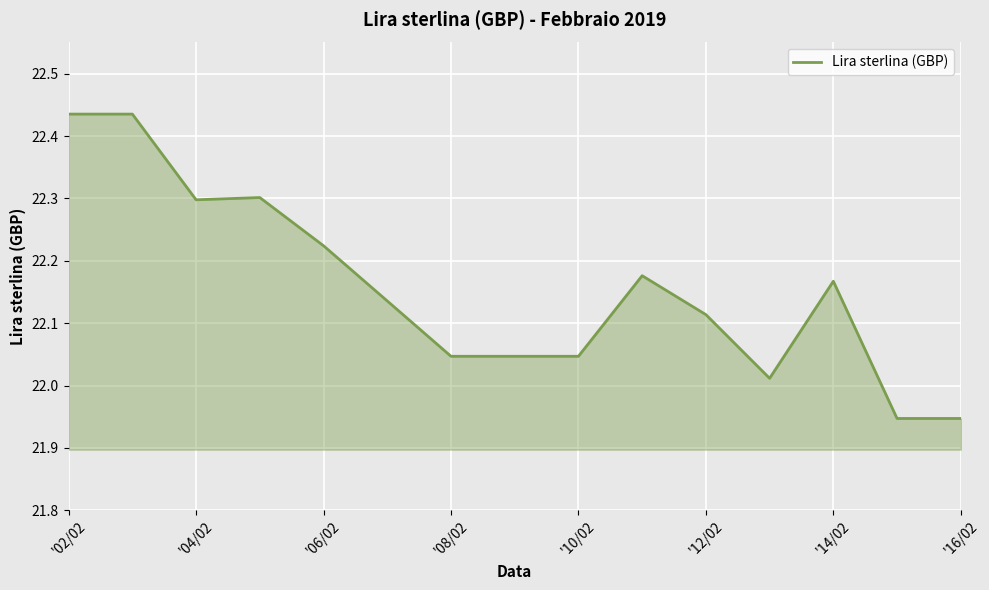

What is the difference between the maximum and minimum values?

0.5